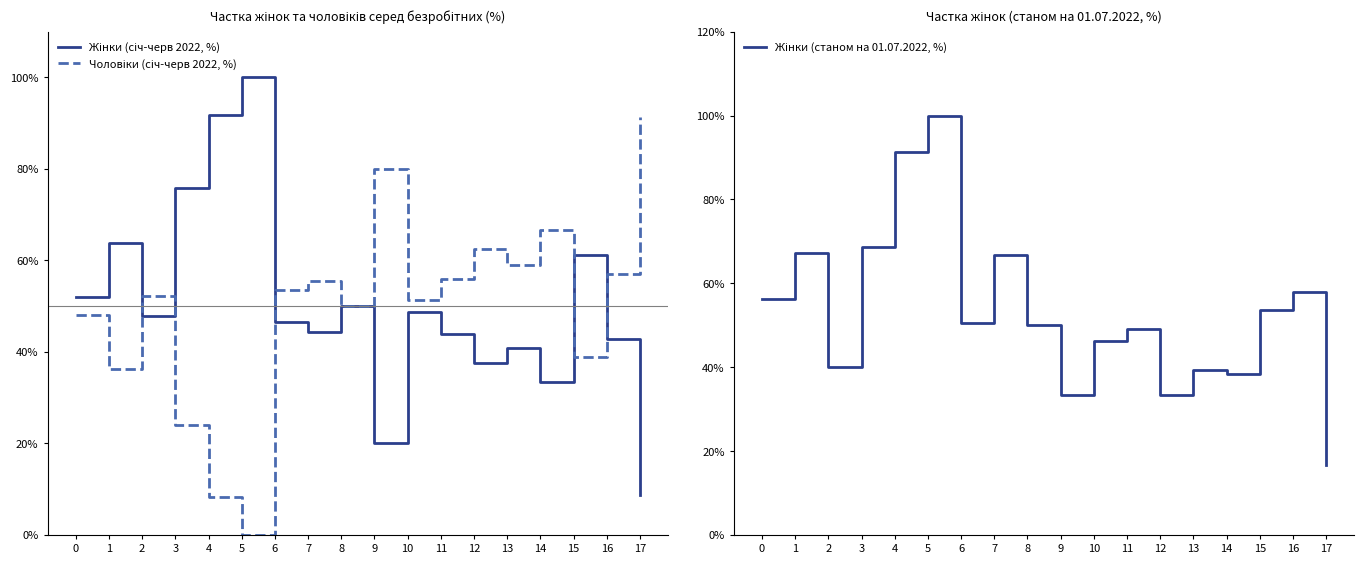

Reading left to right, extract all data points from this chart.

Жінки (січ-черв 2022, %): 0=52.0	1=63.8	2=47.8	3=75.9	4=91.8	5=100.0	6=46.5	7=44.4	8=50.0	9=20.0	10=48.6	11=44.0	12=37.5	13=40.9	14=33.3	15=61.1	16=42.9	17=8.7
Чоловіки (січ-черв 2022, %): 0=48.0	1=36.2	2=52.2	3=24.1	4=8.2	5=0.0	6=53.5	7=55.6	8=50.0	9=80.0	10=51.4	11=56.0	12=62.5	13=59.1	14=66.7	15=38.9	16=57.1	17=91.3
Жінки (станом на 01.07.2022, %): 0=56.2	1=67.2	2=40.0	3=68.8	4=91.3	5=100.0	6=50.5	7=66.7	8=50.0	9=33.3	10=46.1	11=49.1	12=33.3	13=39.3	14=38.5	15=53.7	16=57.9	17=16.7